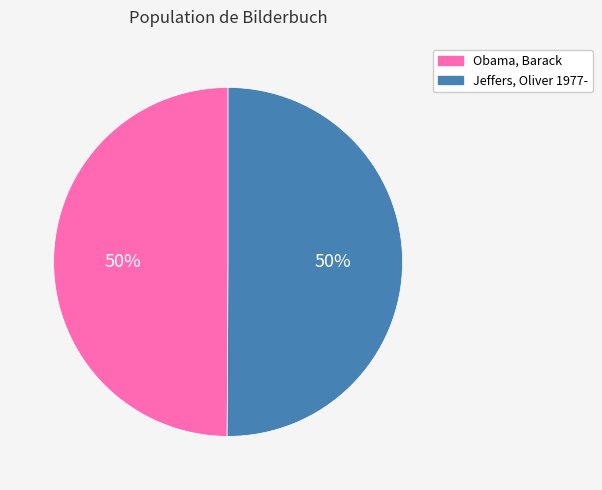

To the nearest percent, what is the average slice percentage?

50%